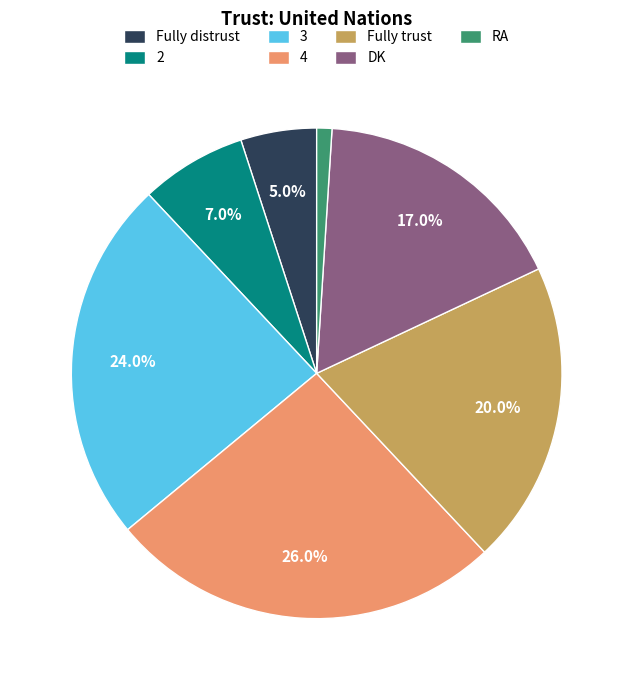

To the nearest percent, what is the difference between the Fully distrust and DK slice percentages?

12%